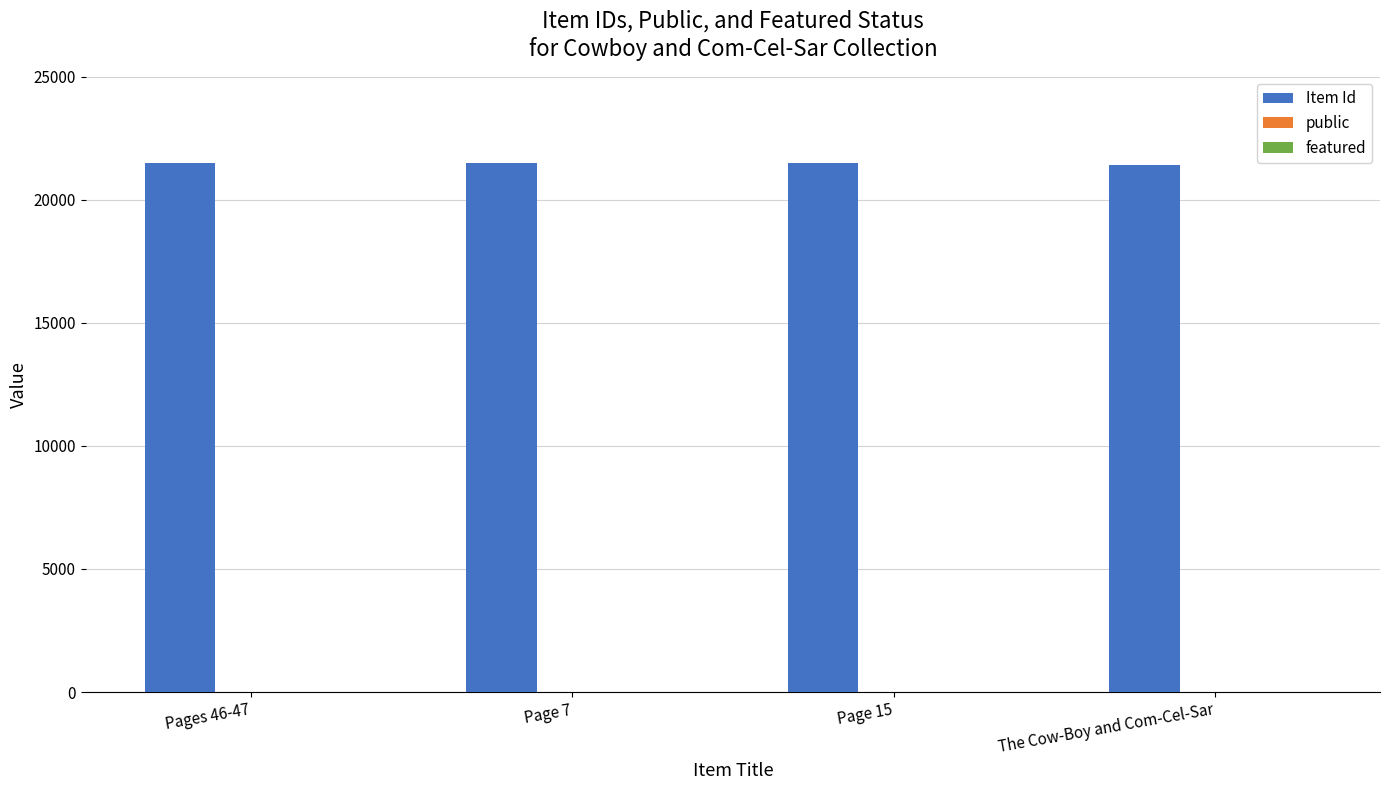

What is the sum of all Item Id values?

85930